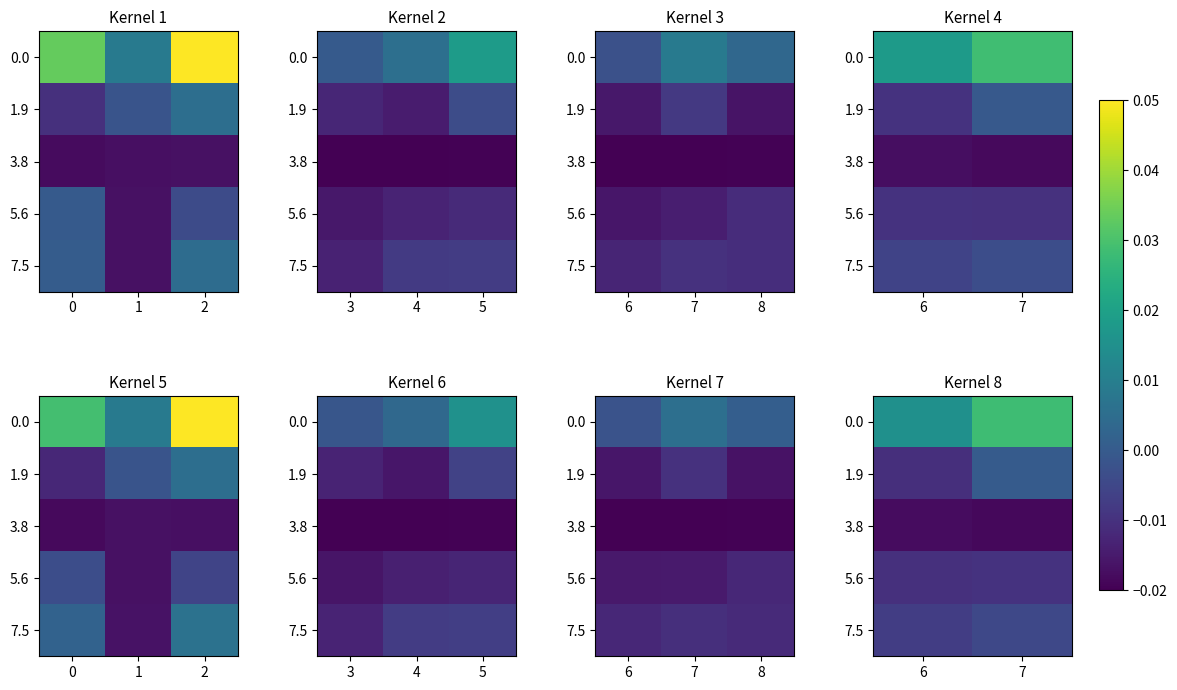

True or false: 5.6 has a value of -0.0 at 6.

True